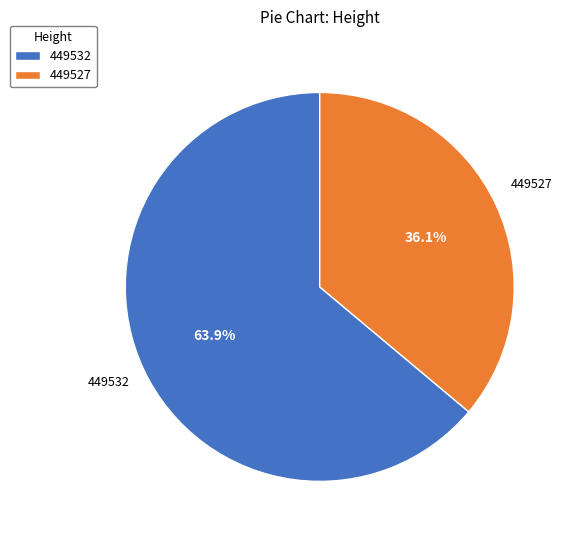

Combined, do 449532 and 449527 account for over 50%?

Yes